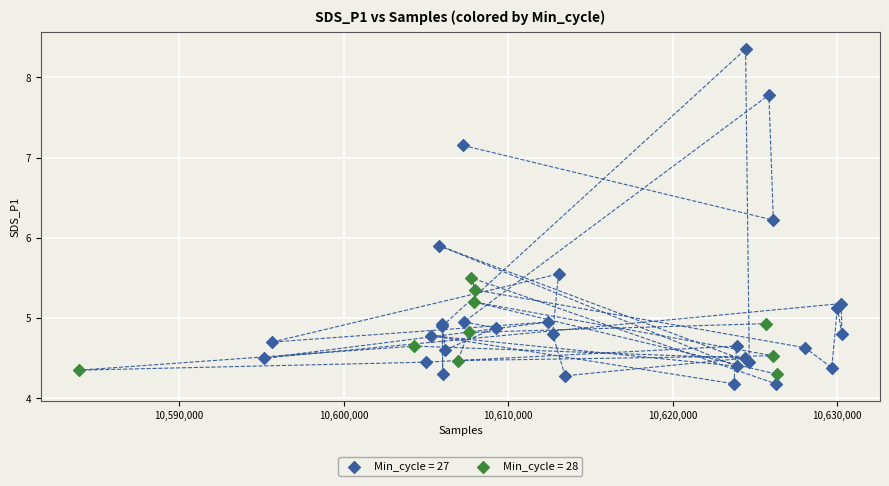

Which series reaches the maximum Y coordinate?

Min_cycle = 27